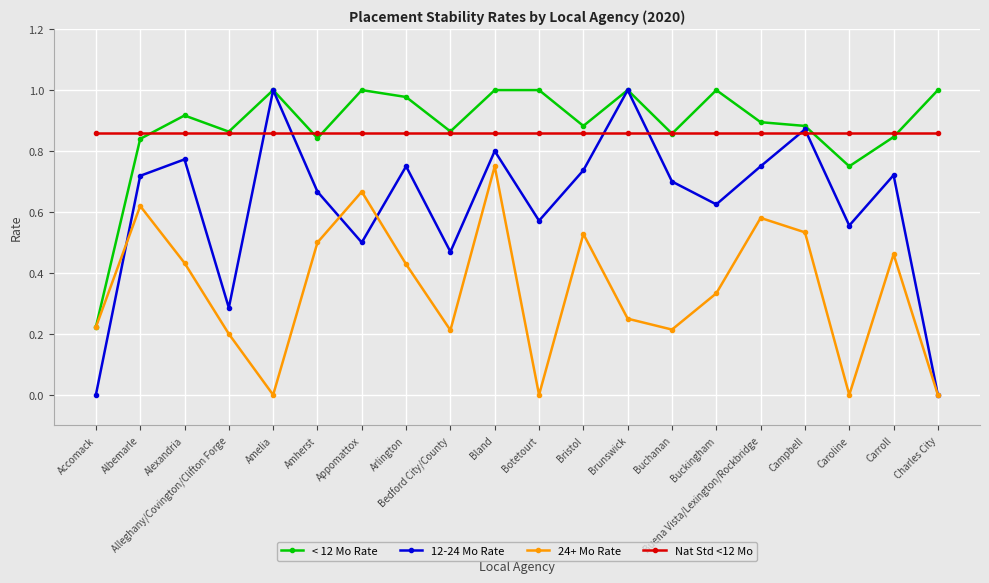

In 12-24 Mo Rate, how many points are higher than both neighbors (excluding endpoints)?

7